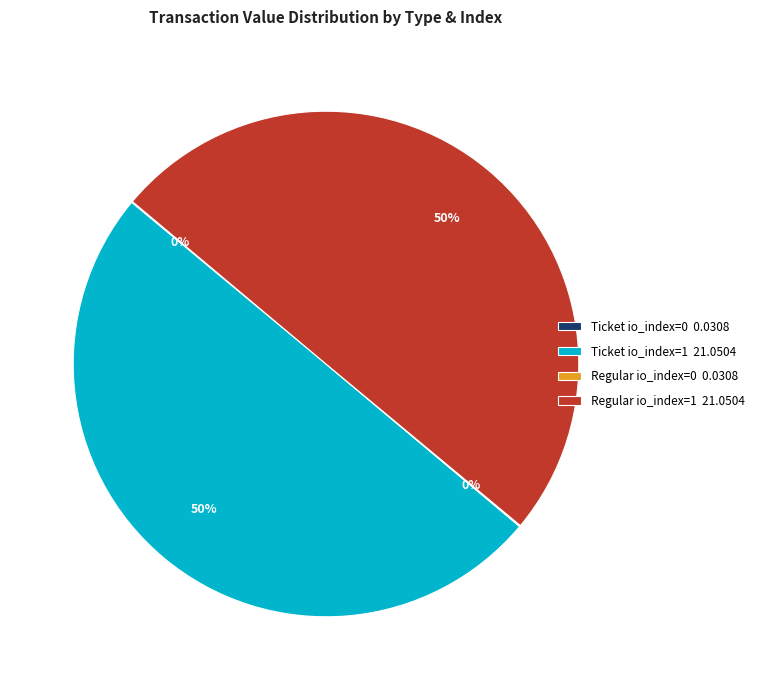

To the nearest percent, what percentage of the pie is Regular io_index=1 21.0504?

50%